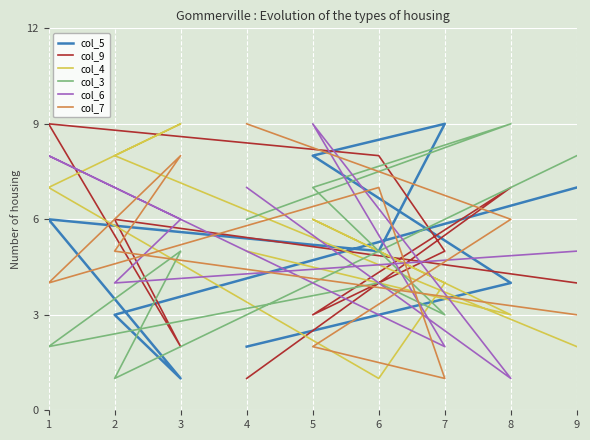

The col_9 series shows 5 at 9. True or false?

False